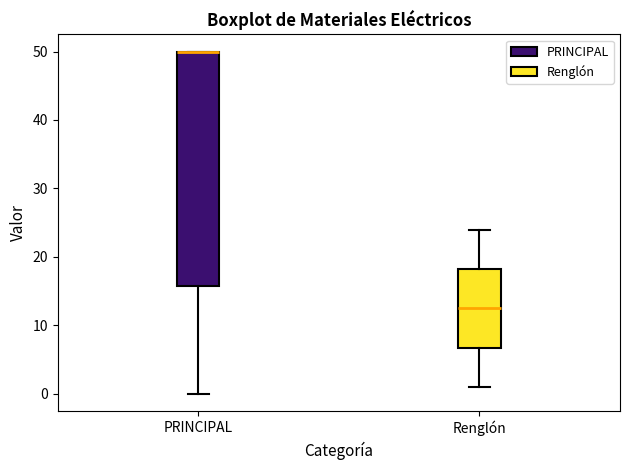

Reading left to right, transcribe this box plot: for each box, give where its median line is, the range the box spans, and where its two whiskers end, as read against the y-axis. The values are not printed on the chart, so give them approximately, as read against the axis.

PRINCIPAL: median 50 (drawn on the box's upper edge), box 16 to 50, whiskers 0 to 50
Renglón: median 13, box 7 to 18, whiskers 1 to 24